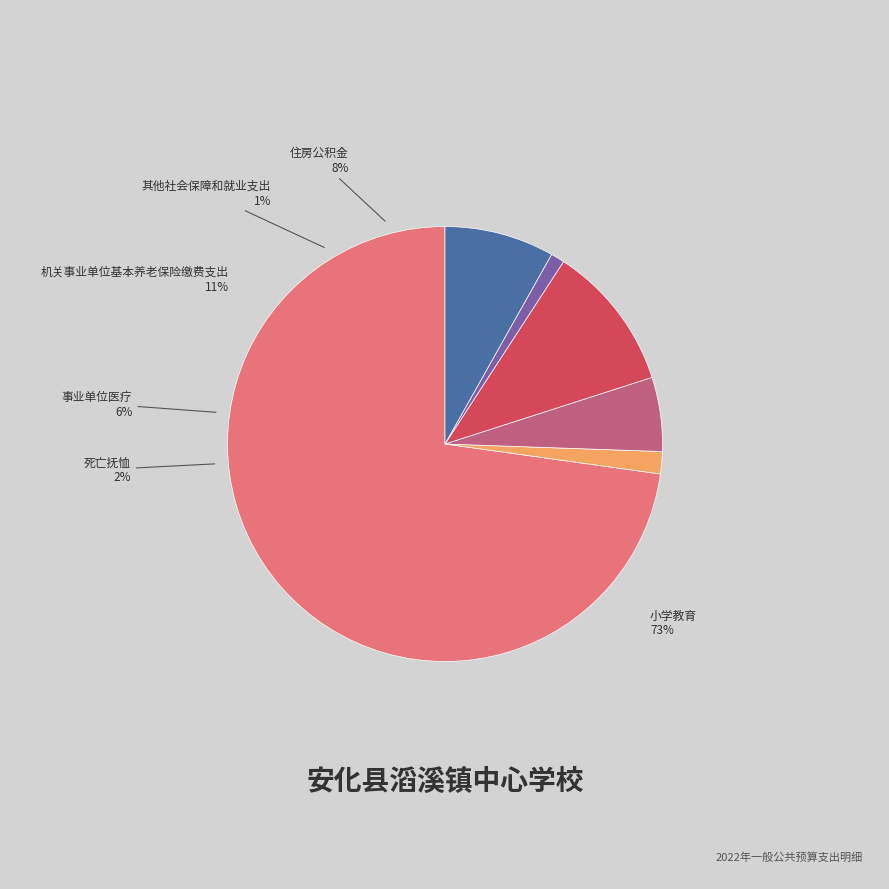

Which has a higher value, 小学教育 or 其他社会保障和就业支出?

小学教育